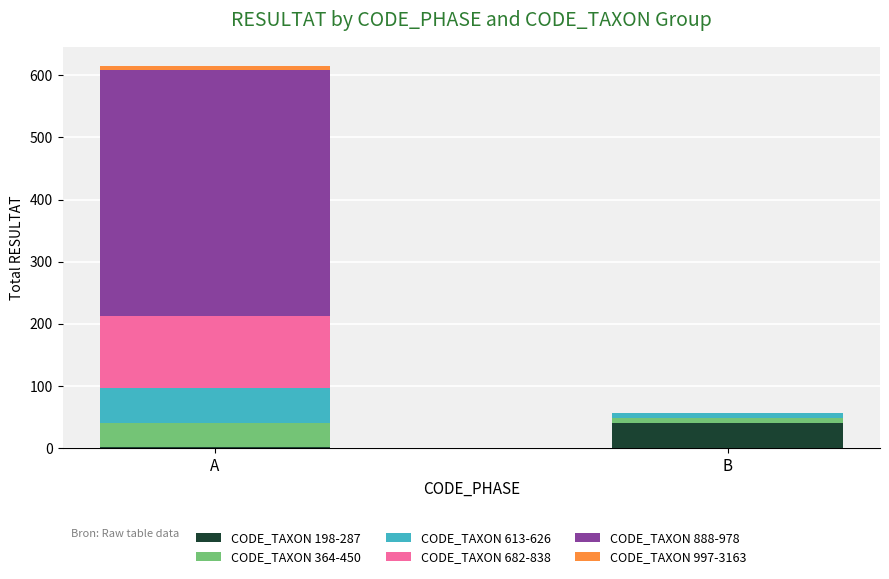

Is it true that CODE_TAXON 198-287 equals 40 at B?

True